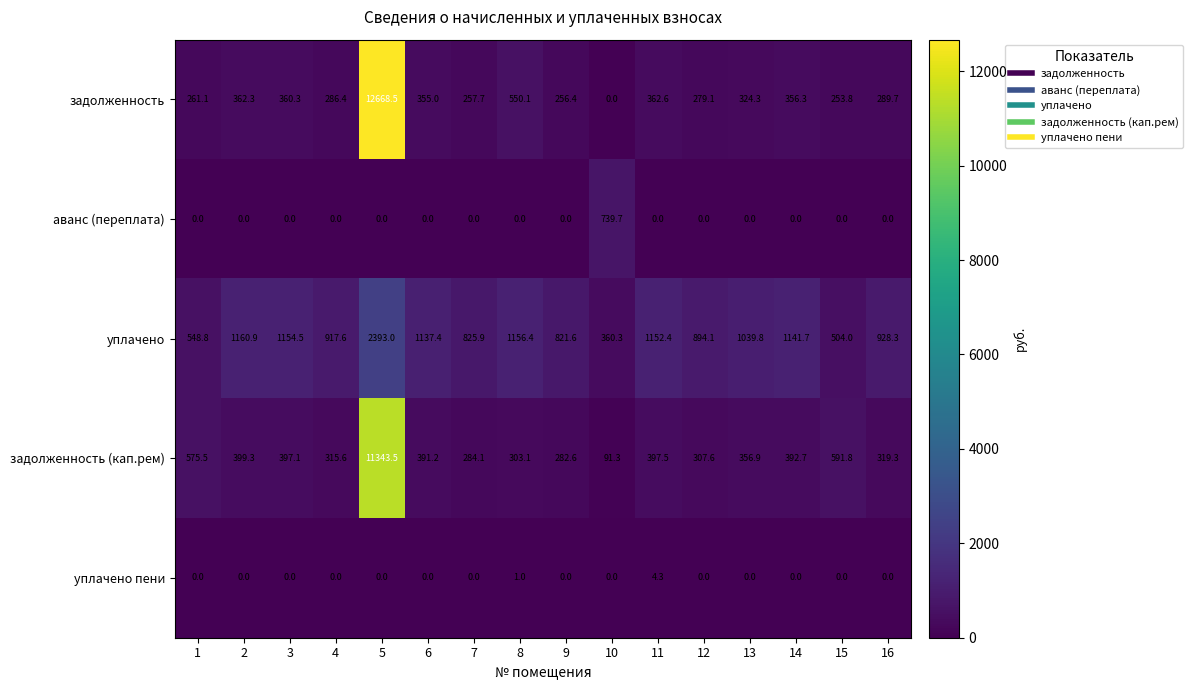

What is the difference between the maximum and minimum values in the аванс (переплата) series?

739.7